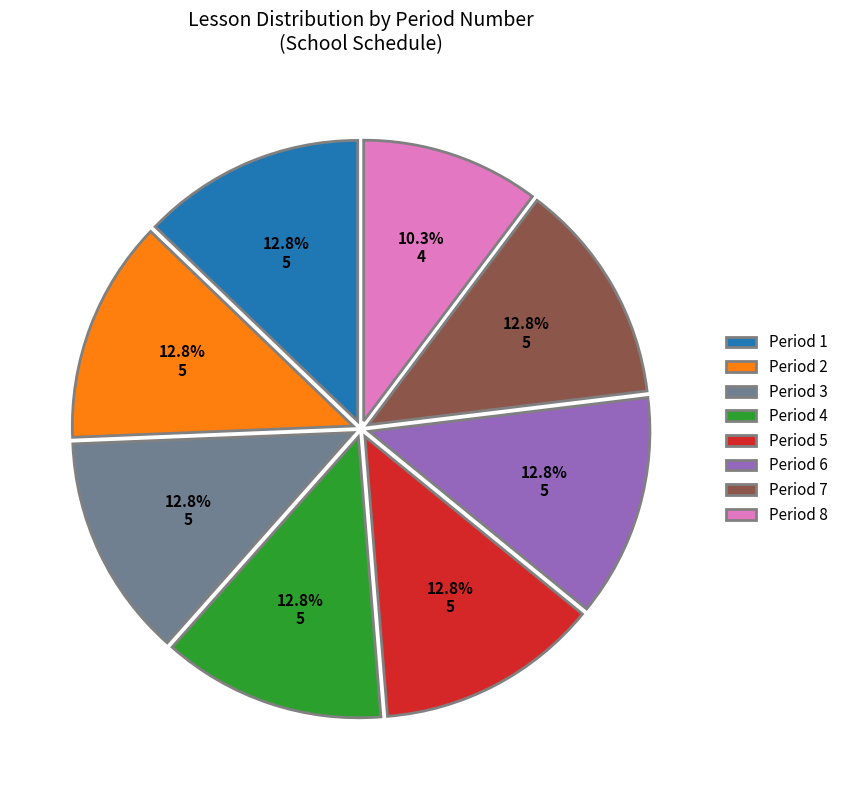

Count the number of slices in the pie.

8